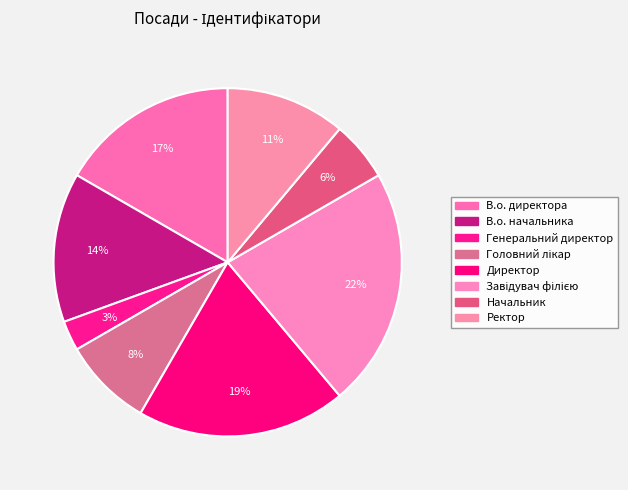

How many segments does this pie chart have?

8